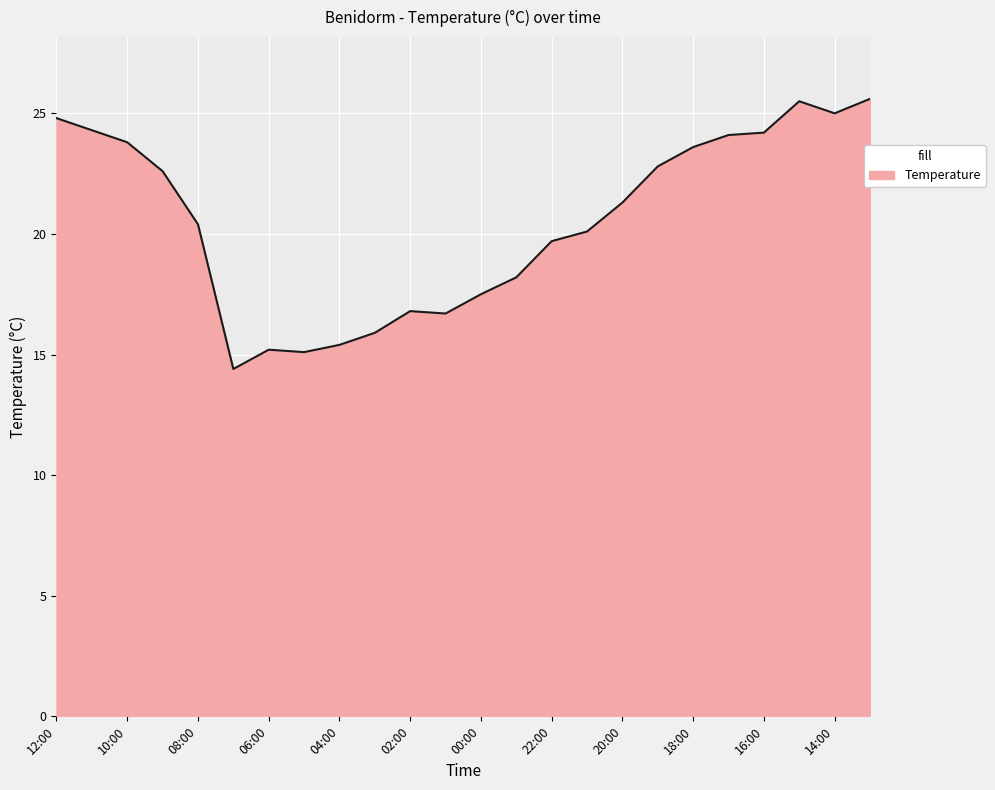

What is the smallest value displayed?

14.4